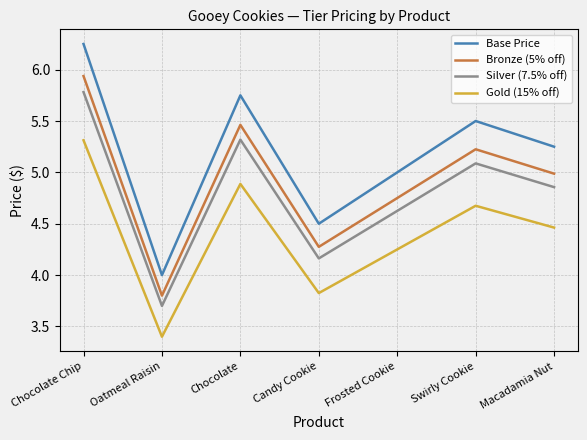

Rank the categories by Gold (15% off) value from highest to lowest.

Chocolate Chip, Chocolate, Swirly Cookie, Macadamia Nut, Frosted Cookie, Candy Cookie, Oatmeal Raisin